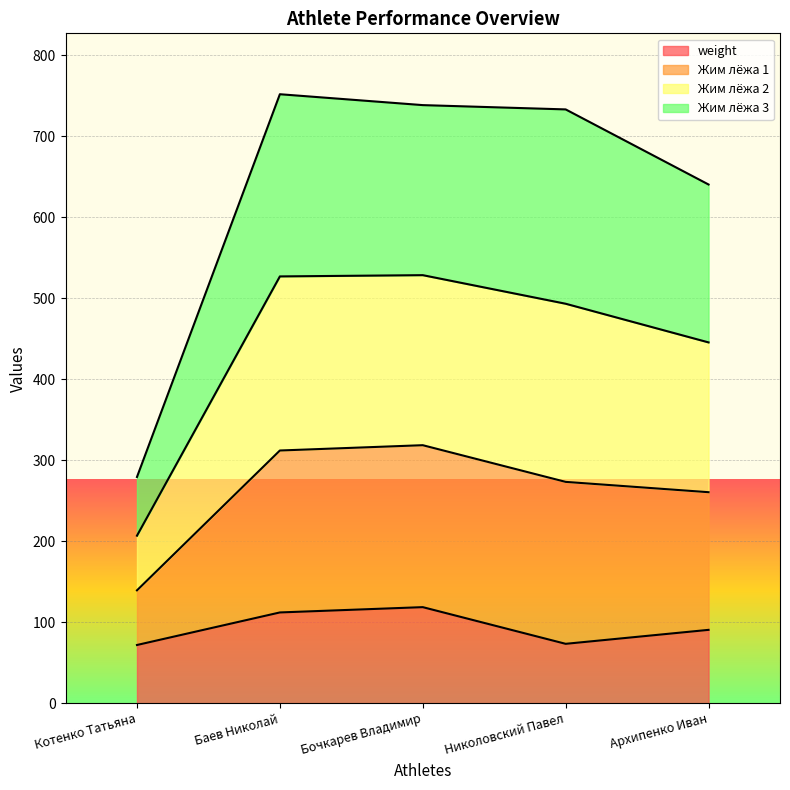

The value of Жим лёжа 1 at Баев Николай is 1038.6. True or false?

False